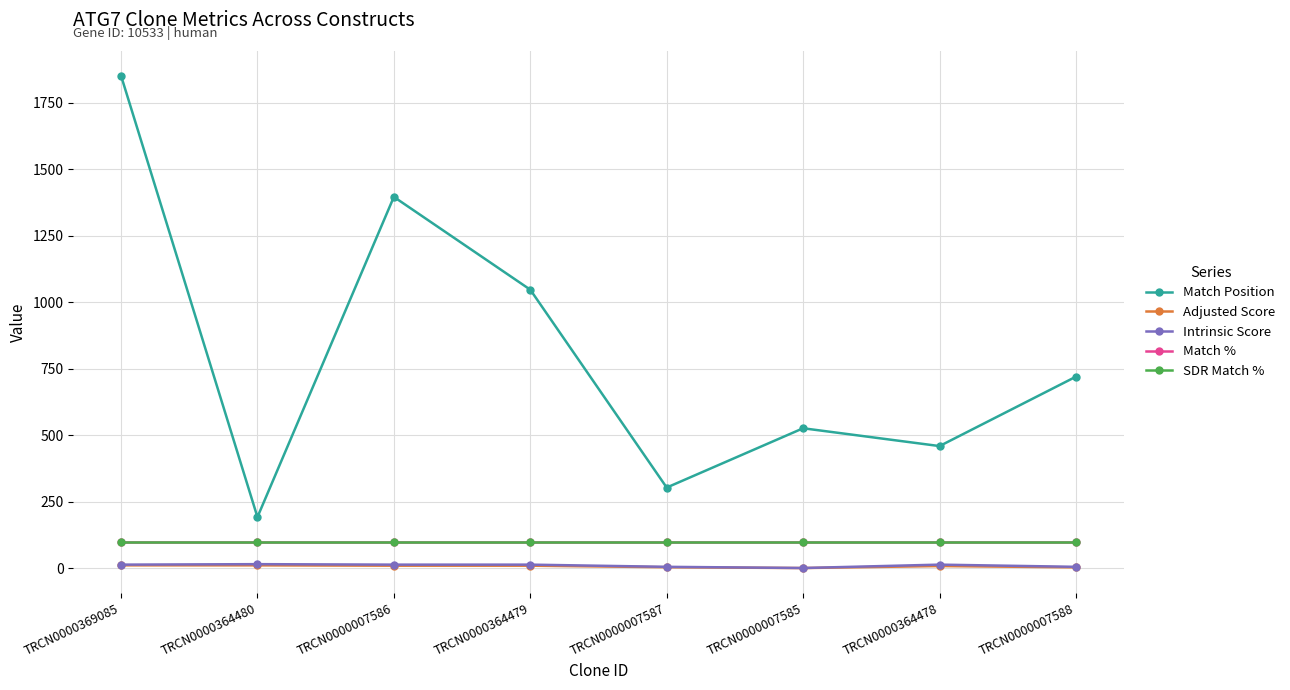

Is this an area chart (filled region under the line)?

No